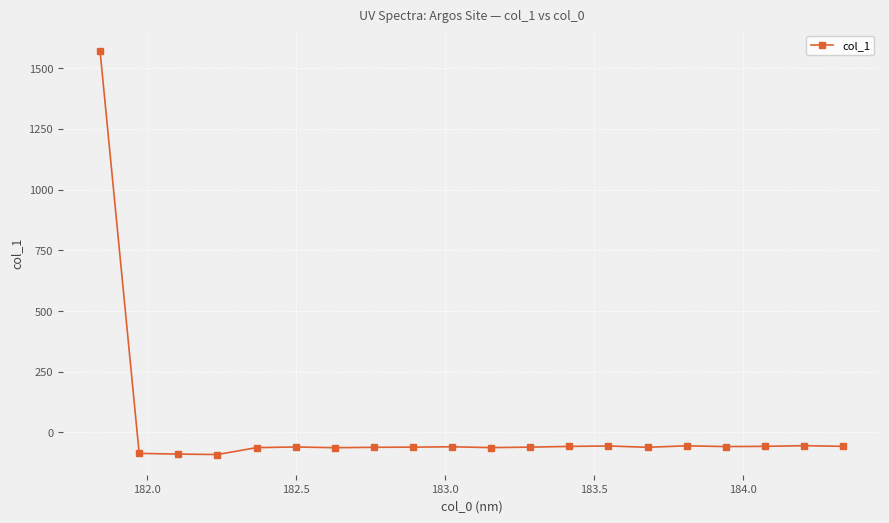

True or false: there are more than 0 points higher than both neighbors.

True